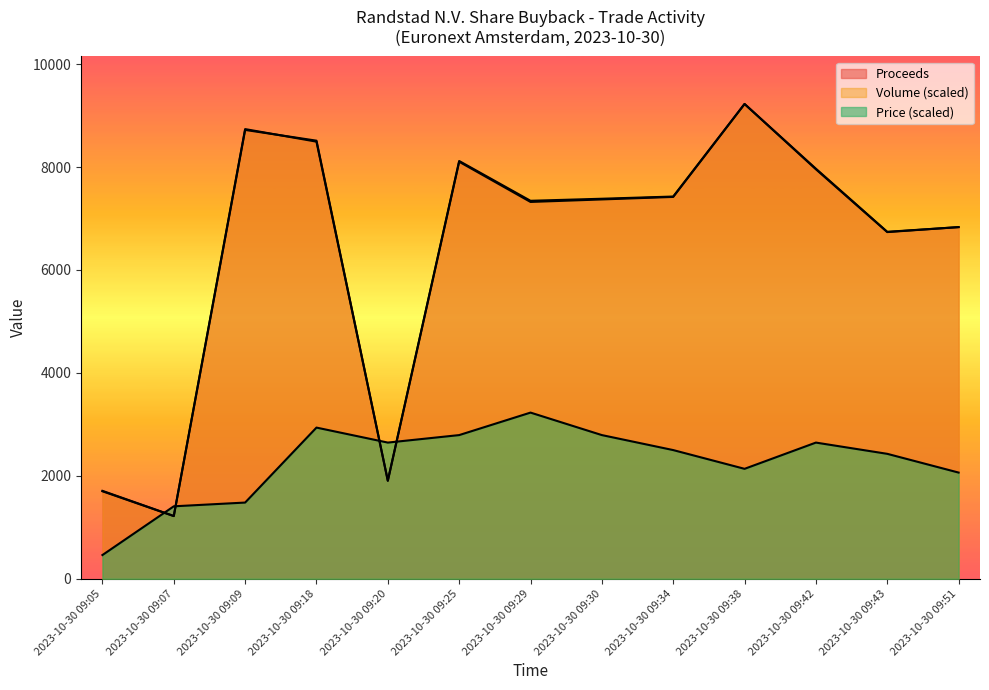

Rank the series by their maximum value, from highest to lowest.

Proceeds, Volume, Price